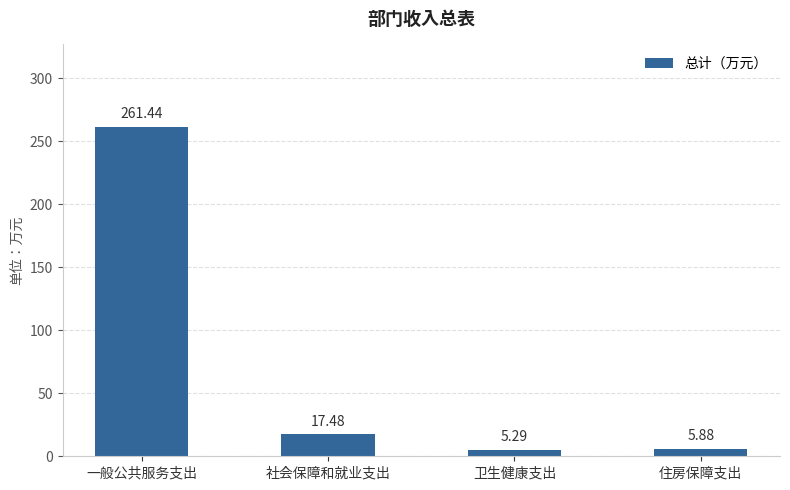

Reading left to right, what are all the values shown in this chart?

一般公共服务支出=261.4	社会保障和就业支出=17.5	卫生健康支出=5.3	住房保障支出=5.9